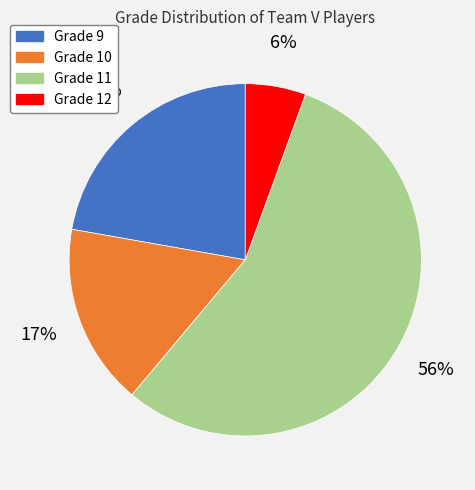

Rank the categories by value from highest to lowest.

Grade 11, Grade 9, Grade 10, Grade 12